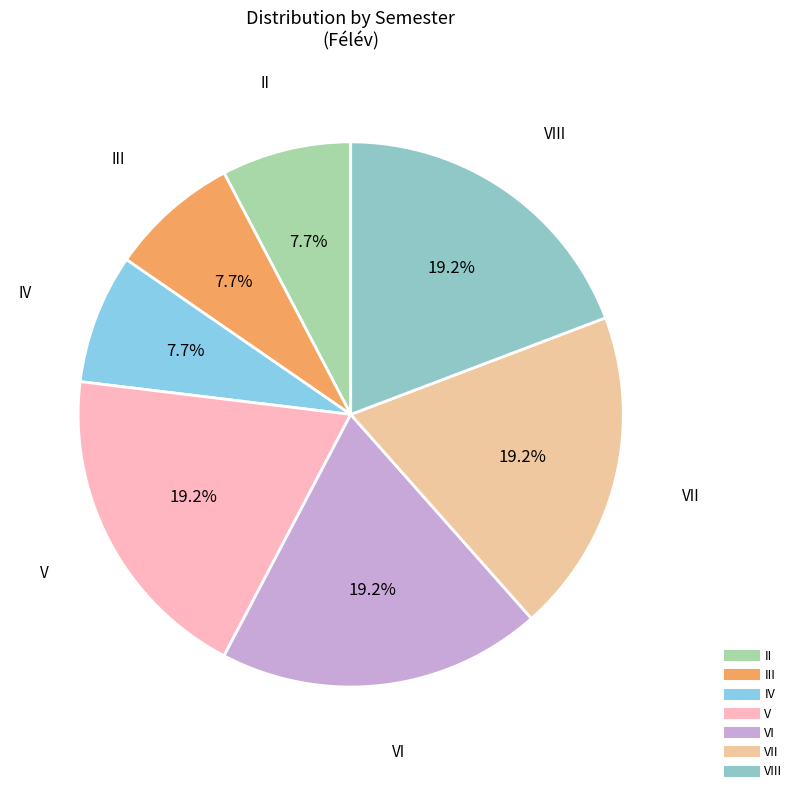

How many slices are in this pie chart?

7